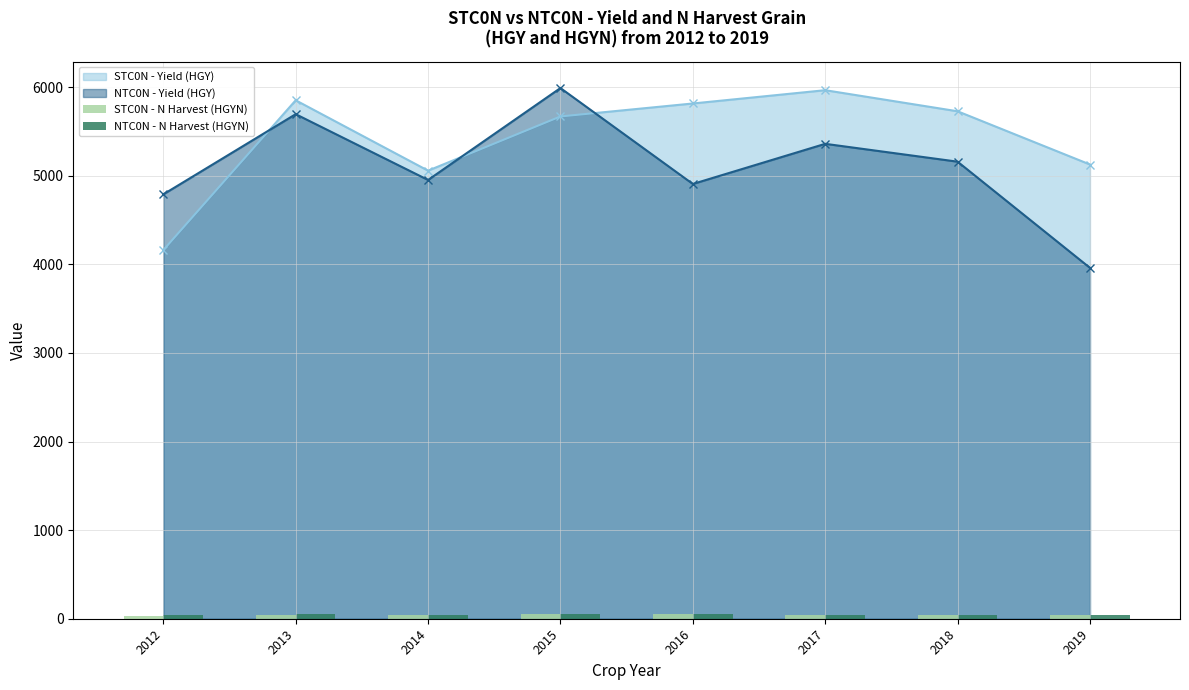

Which category has the highest value in the NTC0N - N Harvest (HGYN) series?

2016